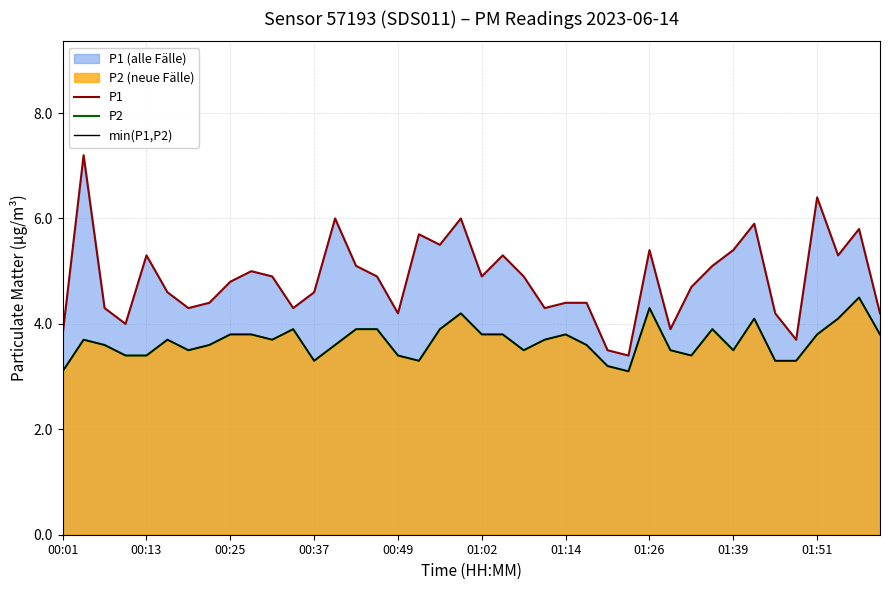

Does the chart have visible grid lines?

Yes